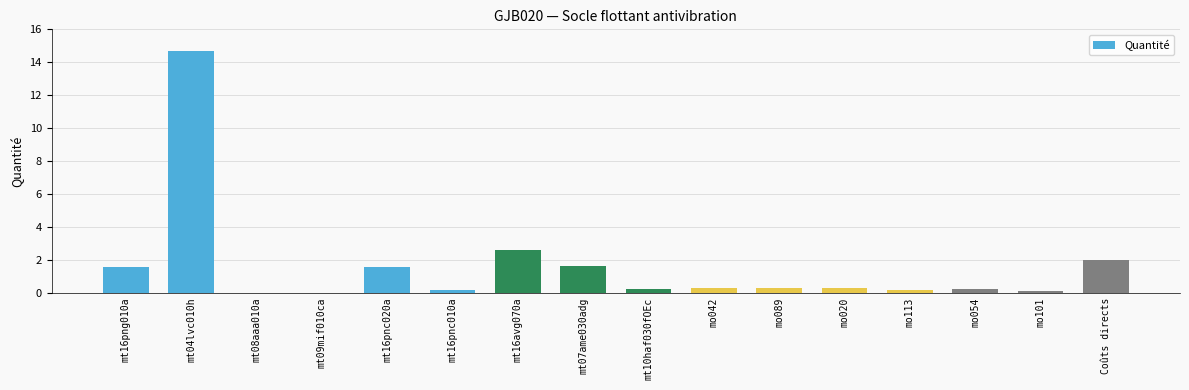

Which has a higher value, Coûts directs or mt07ame030adg?

Coûts directs